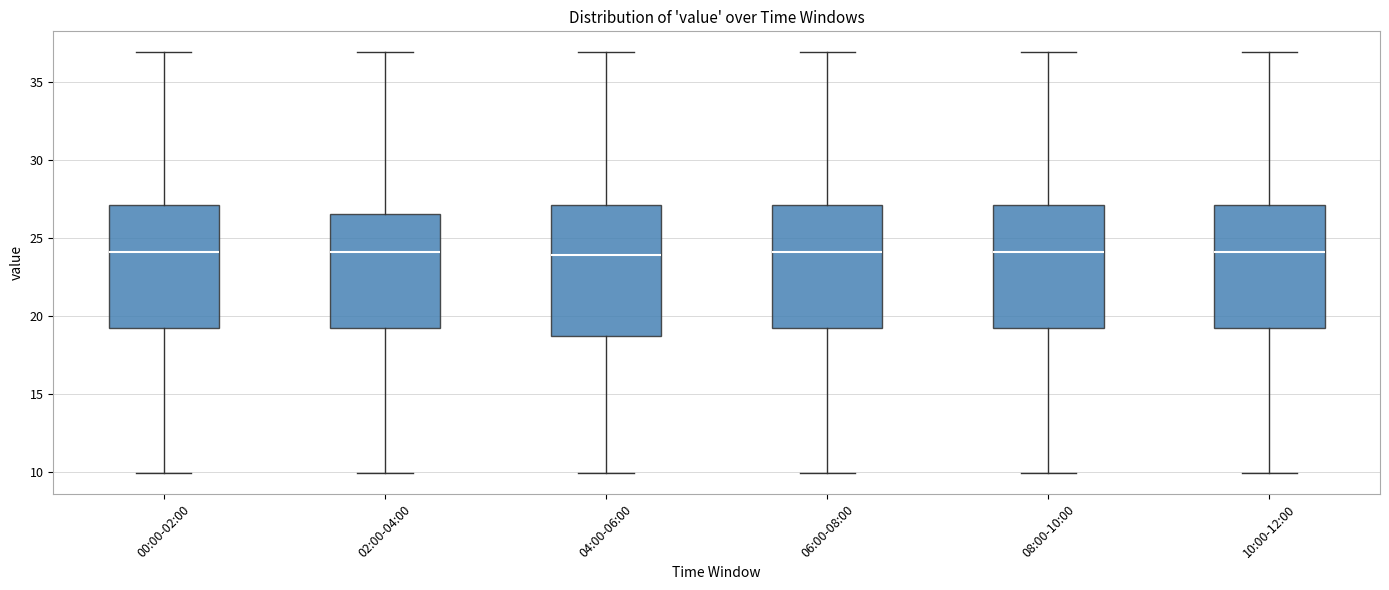

Reading left to right, transcribe this box plot: for each box, give where its median line is, the range the box spans, and where its two whiskers end, as read against the y-axis. The values are not printed on the chart, so give them approximately, as read against the axis.

00:00-02:00: median 24.0, box 19.0 to 27.0, whiskers 10.0 to 37.0
02:00-04:00: median 24.0, box 19.0 to 26.5, whiskers 10.0 to 37.0
04:00-06:00: median 24.0, box 18.5 to 27.0, whiskers 10.0 to 37.0
06:00-08:00: median 24.0, box 19.0 to 27.0, whiskers 10.0 to 37.0
08:00-10:00: median 24.0, box 19.0 to 27.0, whiskers 10.0 to 37.0
10:00-12:00: median 24.0, box 19.0 to 27.0, whiskers 10.0 to 37.0